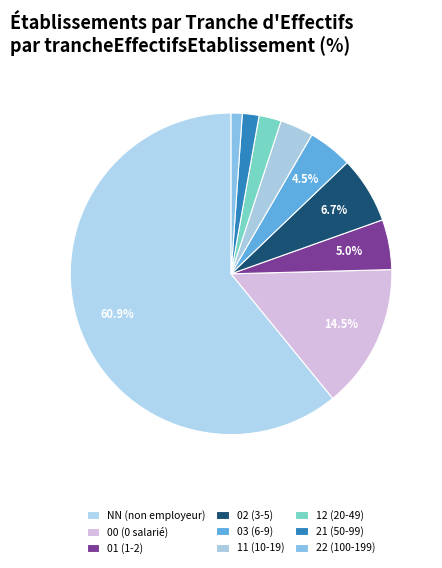

To the nearest percent, what is the combined percentage of NN and 02?

68%